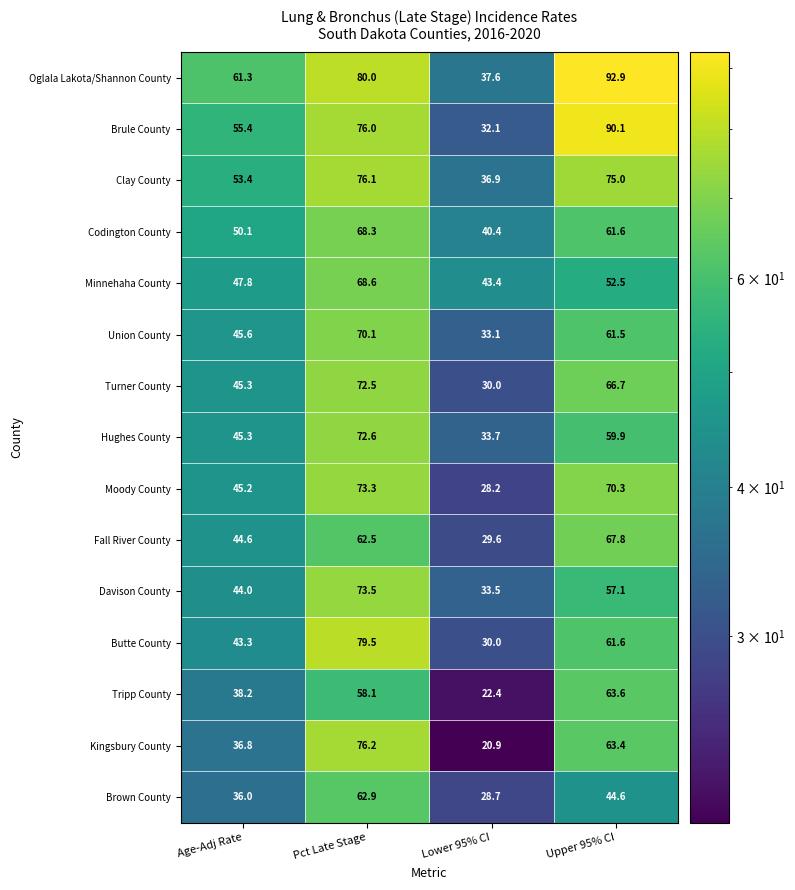

True or false: Codington County has a value of 40.4 at Lower 95% CI.

True